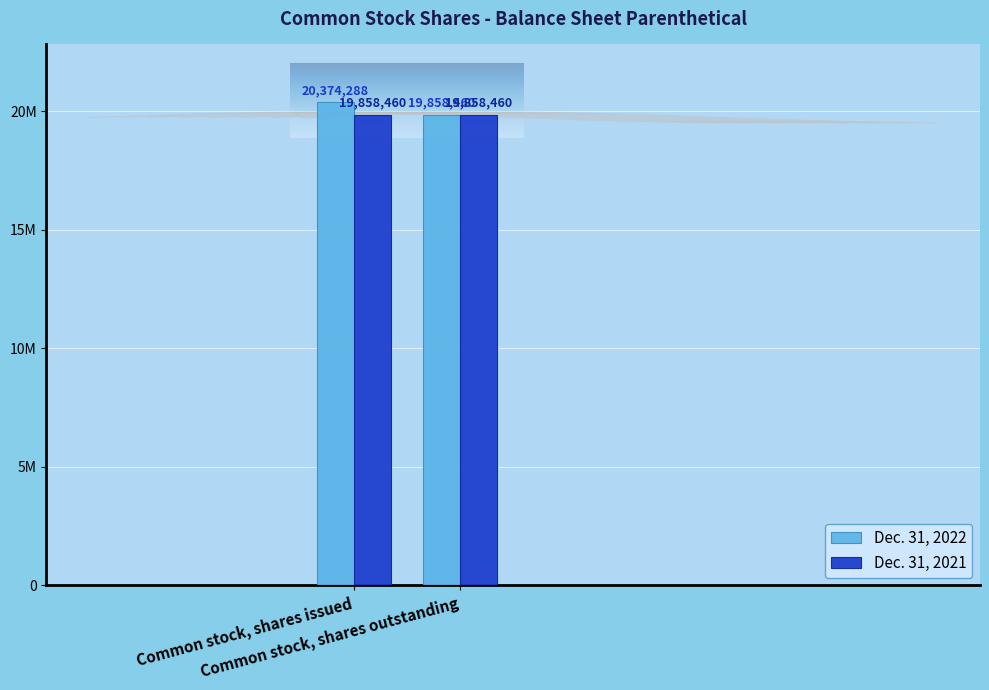

What position from the left is Common stock, shares outstanding?

2